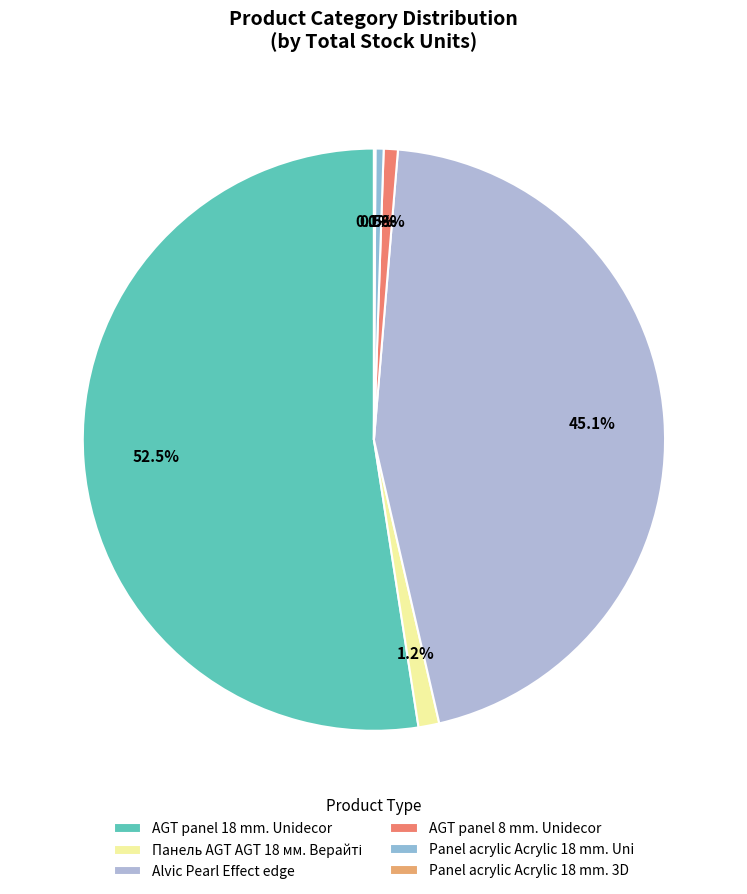

Is it true that AGT panel 18 mm. Unidecor is 58% of the pie?

False